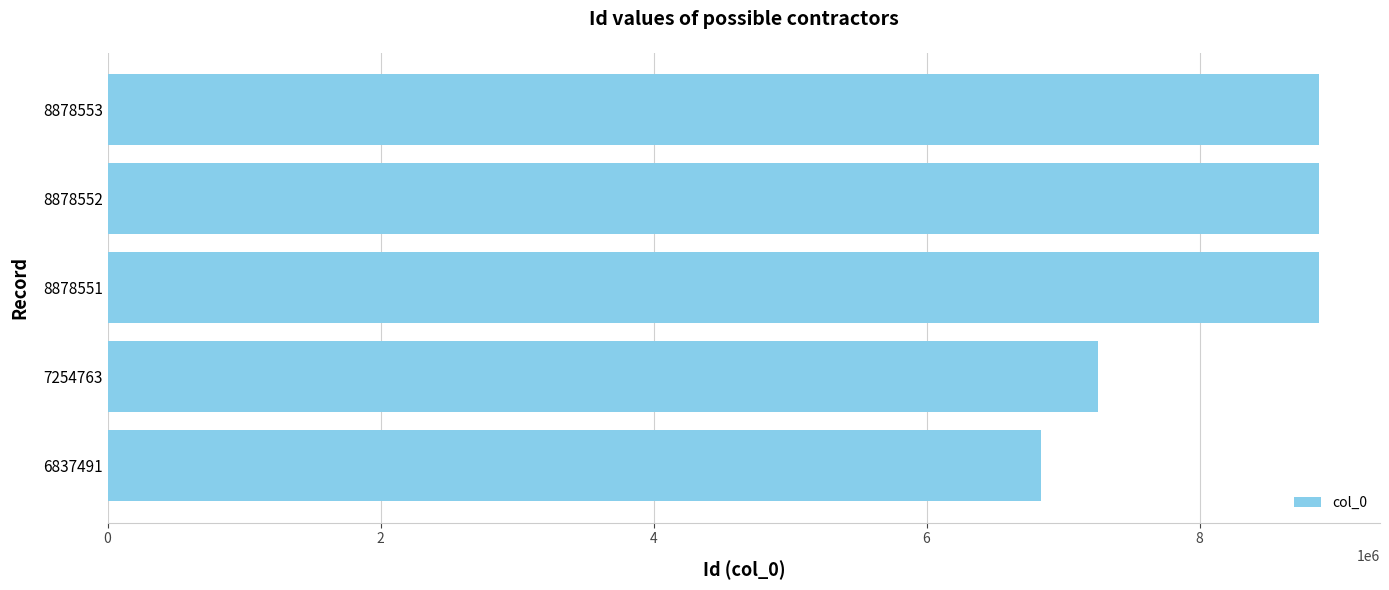

Approximately how many times larger is the value at 6837491 compared to 8878551?

0.8